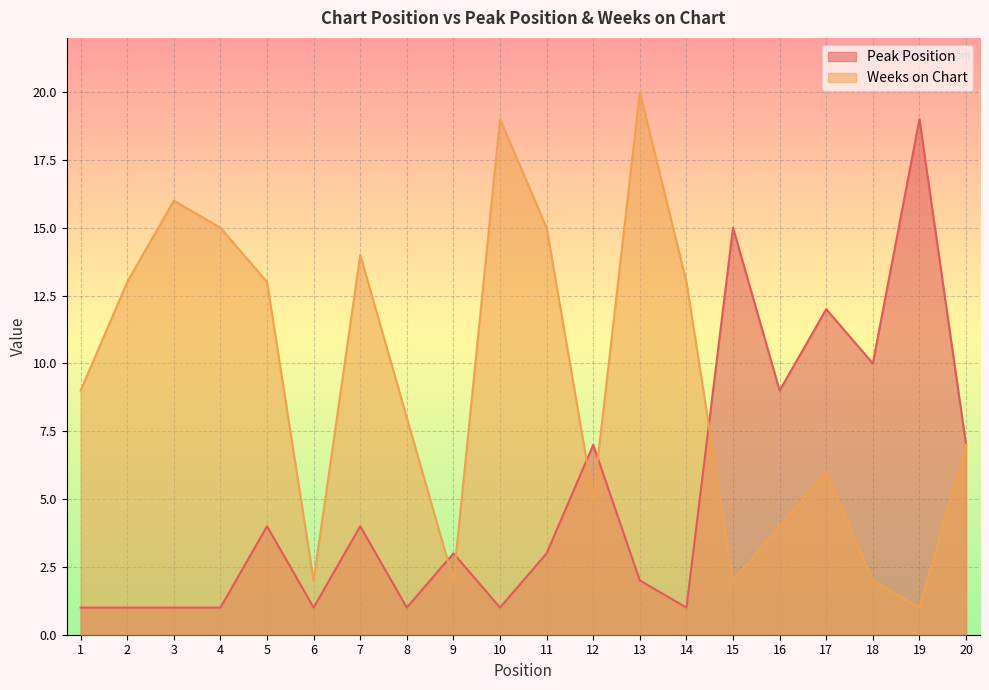

At which category does Peak Position reach its first local valley?

6